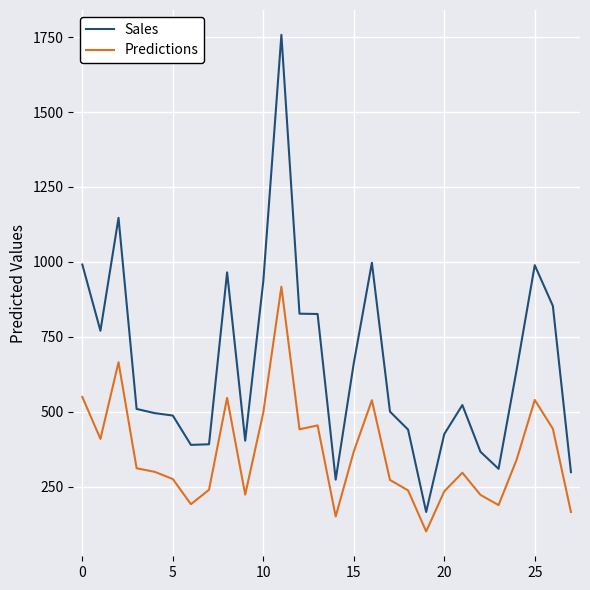

What is the difference between the maximum and minimum values in the Predictions series?

817